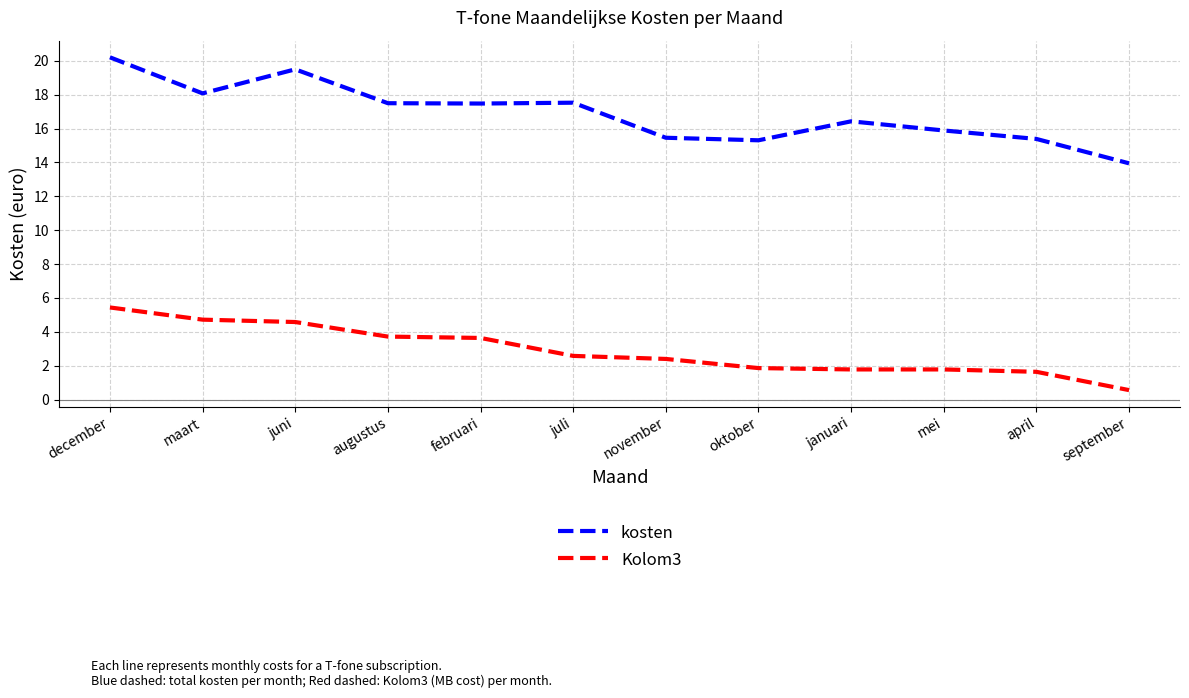

Does the chart display data point markers on the line(s)?

No